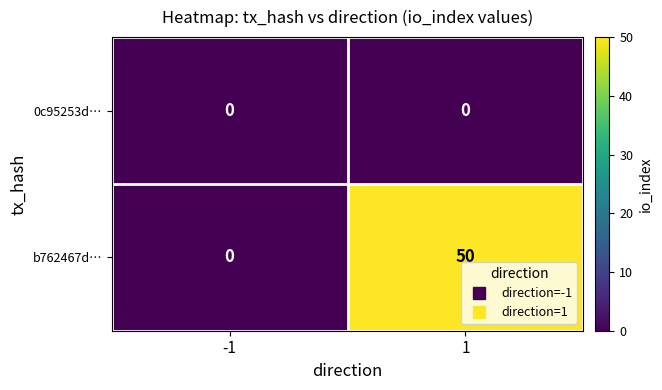

Reading right to left, extract all data points from this chart.

0c95253d…: 0	0
b762467d…: 50	0